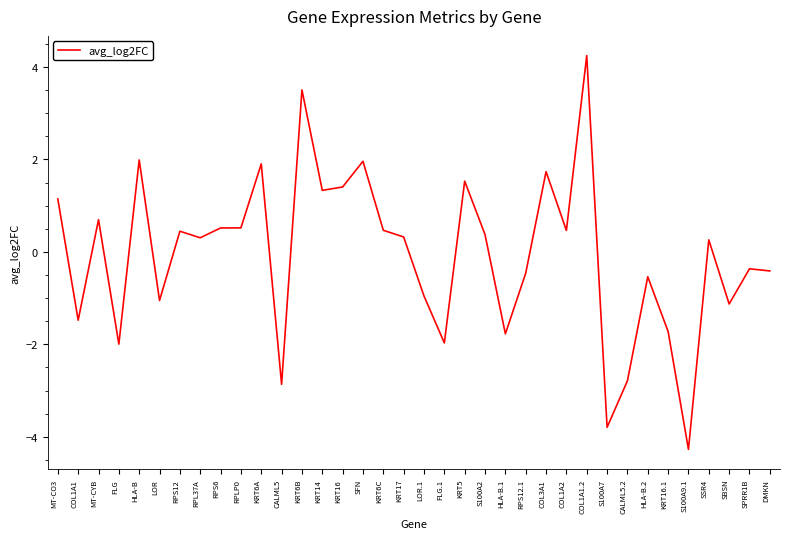

What position from the right is COL1A1?

35